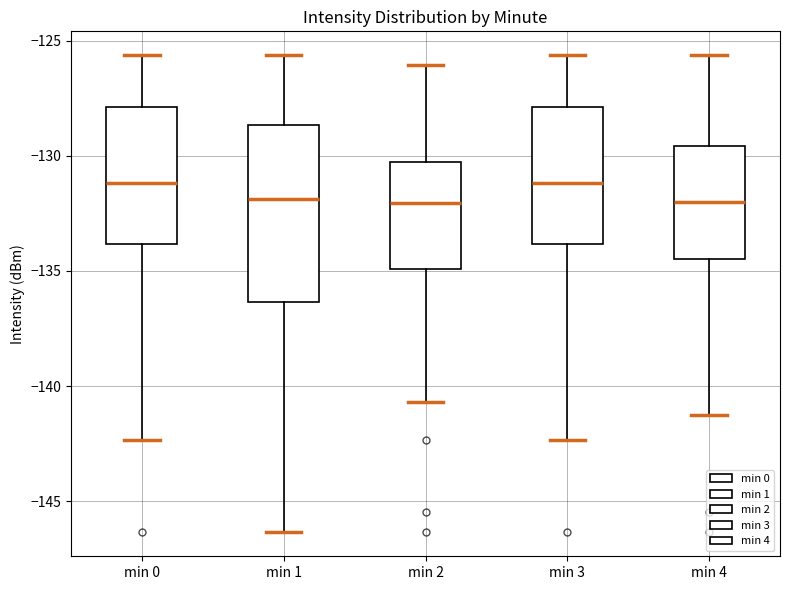

Which box is the tallest, from its lower edge to its upper edge?

min 1